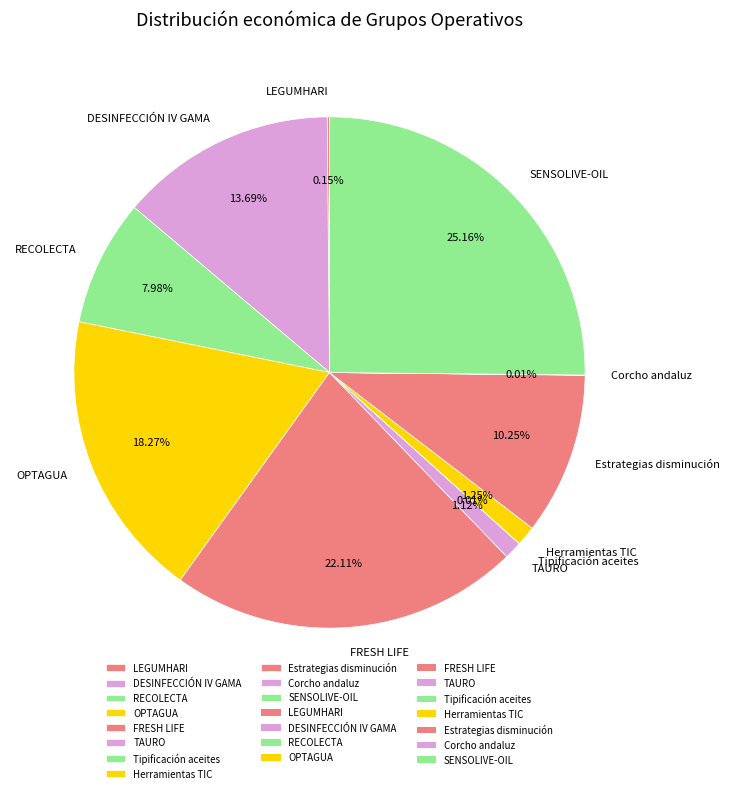

What percentage is the RECOLECTA slice, to the nearest percent?

8%